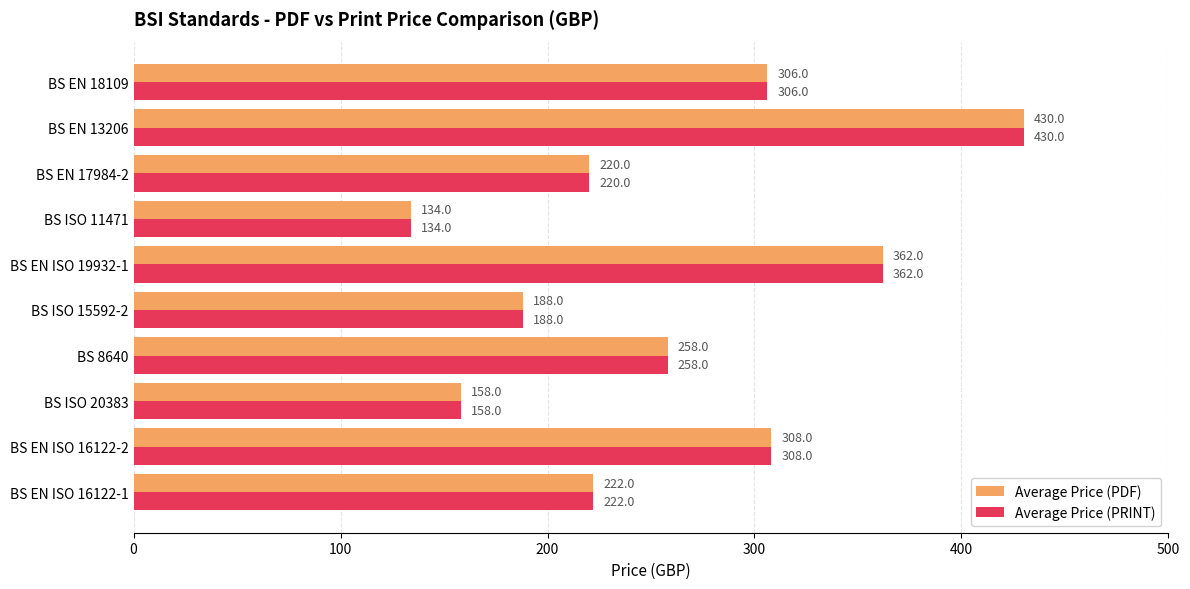

What is the minimum value for Average Price (PDF)?

134